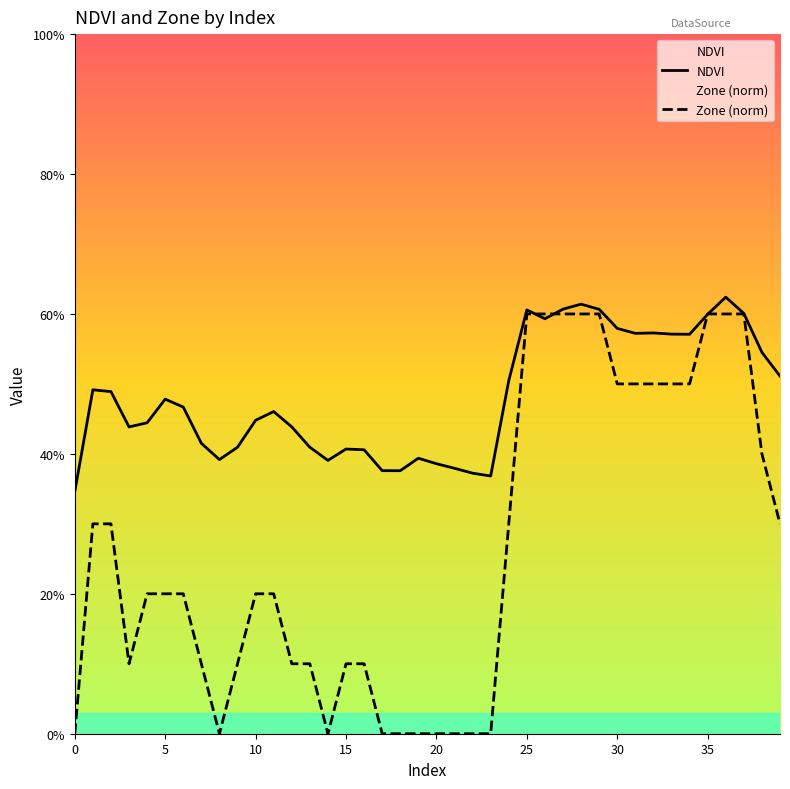

Which series has the largest range (max minus min)?

Zone (norm)